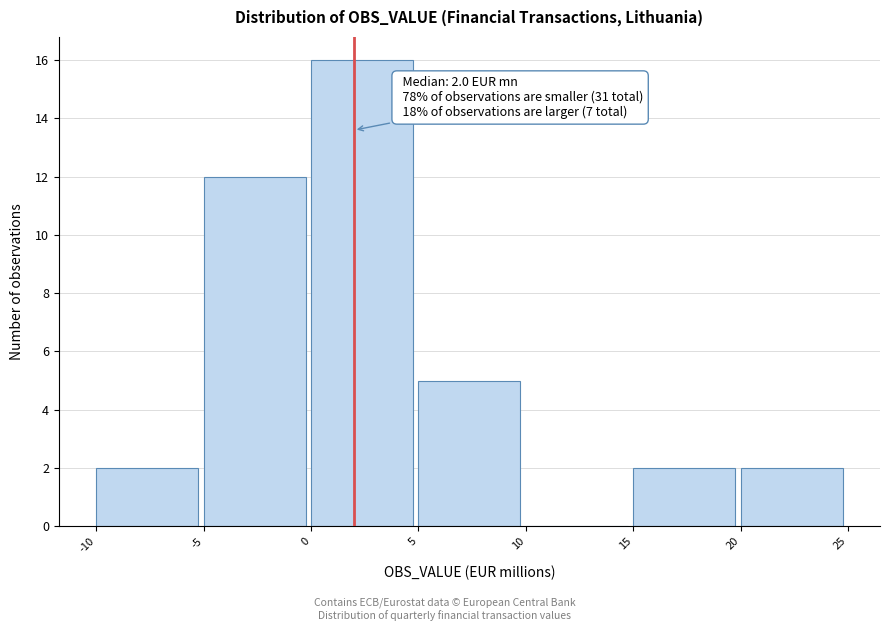

Over which range of the x-axis is the bar tallest?

0 to 5